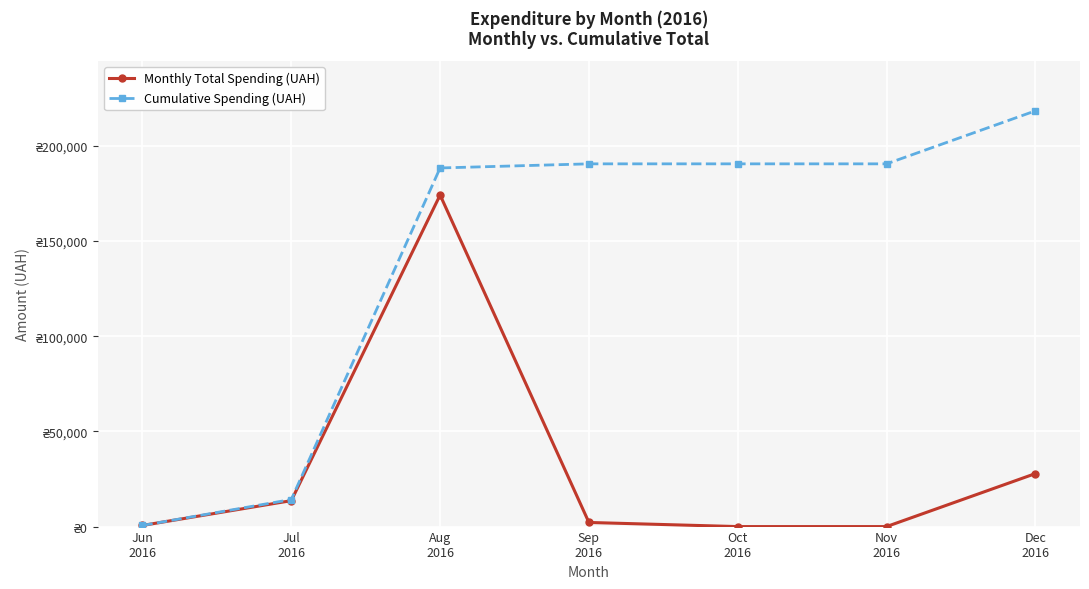

Reading left to right, what are all the values shown in this chart?

Monthly Total Spending (UAH): 600.0	13619.0	174139.3	2163.8	0.0	0.0	27825.0
Cumulative Spending (UAH): 600.0	14219.0	188358.3	190522.1	190522.1	190522.1	218347.1